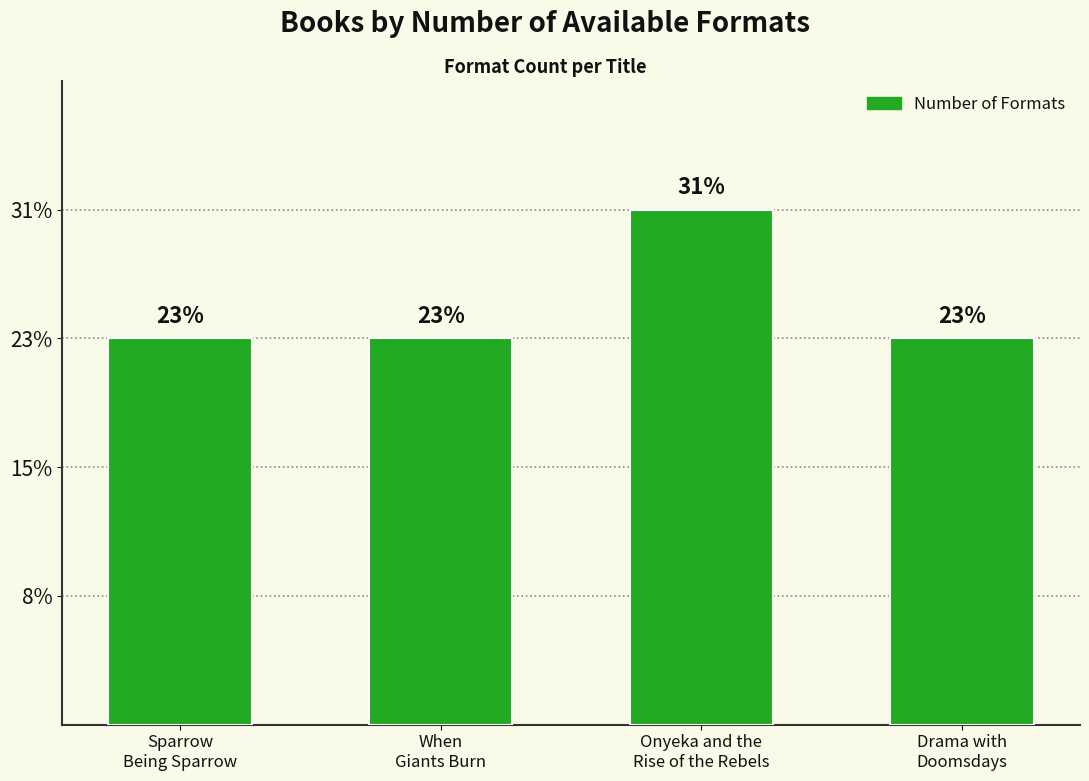

What is the ratio of the value at Drama with
Doomsdays to the value at Onyeka and the
Rise of the Rebels?

0.8